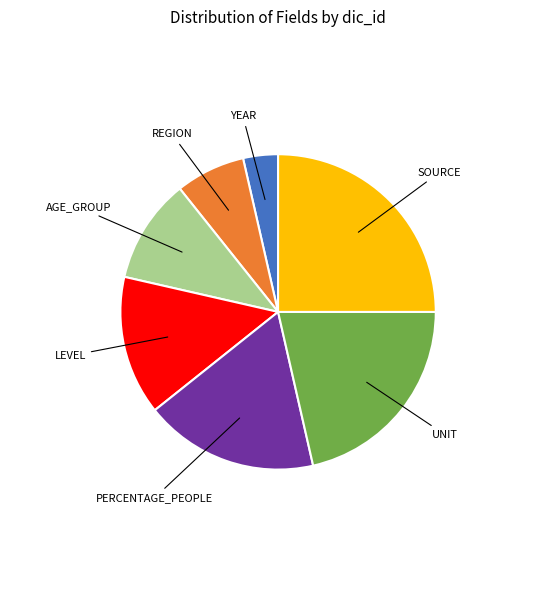

Is there any slice that represents more than half of the pie?

No